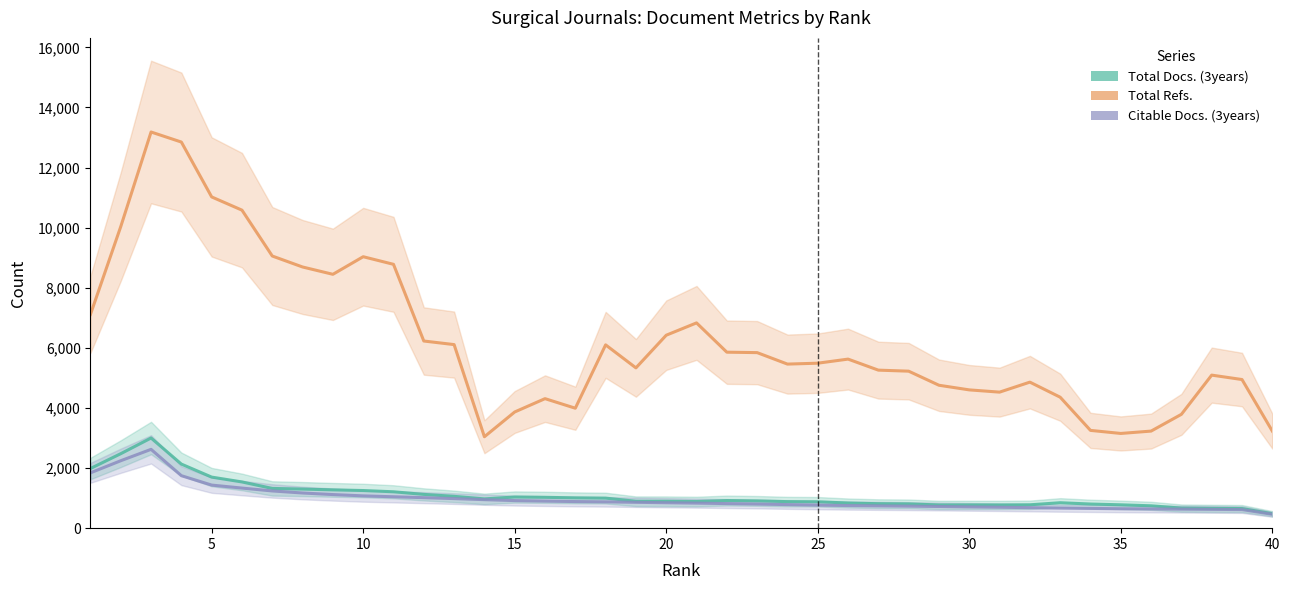

What is the value of the Total Docs. (3years) point at the 19th from the left?

895.2